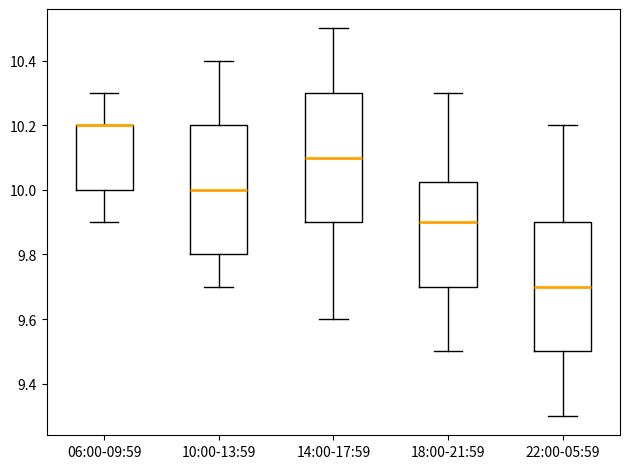

Reading left to right, read every box against the y-axis: the position of its median line, the range the box covers, and the ends of its whiskers. The values are not printed on the chart, so give them approximately, as read against the axis.

06:00-09:59: median 10.20 (drawn on the box's upper edge), box 10.00 to 10.20, whiskers 9.90 to 10.30
10:00-13:59: median 10.00, box 9.80 to 10.20, whiskers 9.70 to 10.40
14:00-17:59: median 10.10, box 9.90 to 10.30, whiskers 9.60 to 10.50
18:00-21:59: median 9.90, box 9.70 to 10.02, whiskers 9.50 to 10.30
22:00-05:59: median 9.70, box 9.50 to 9.90, whiskers 9.30 to 10.20